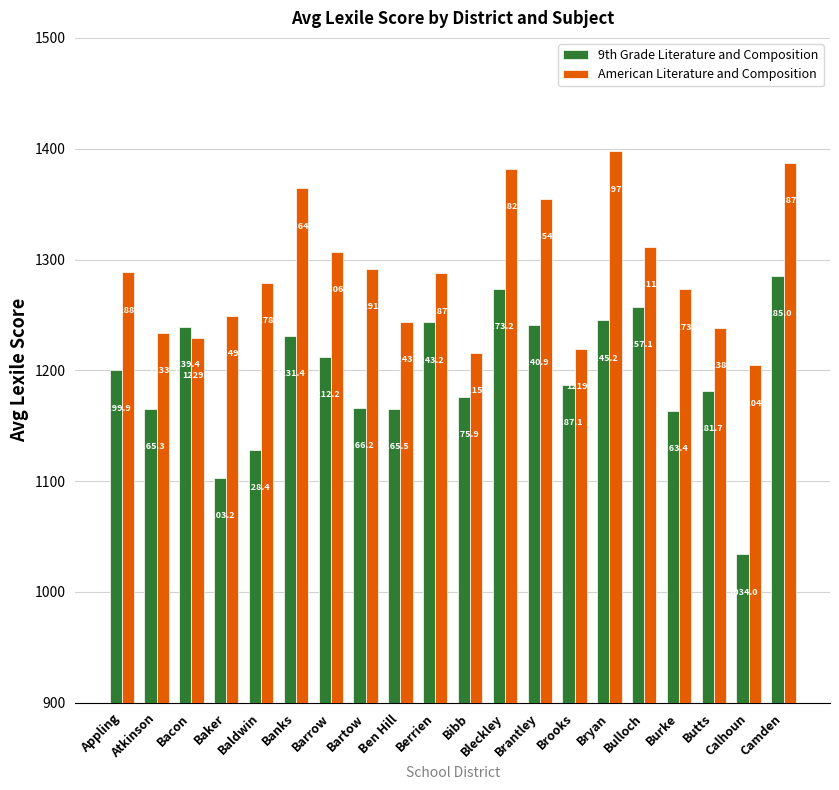

At which label is American Literature and Composition closest to 1300?

Barrow